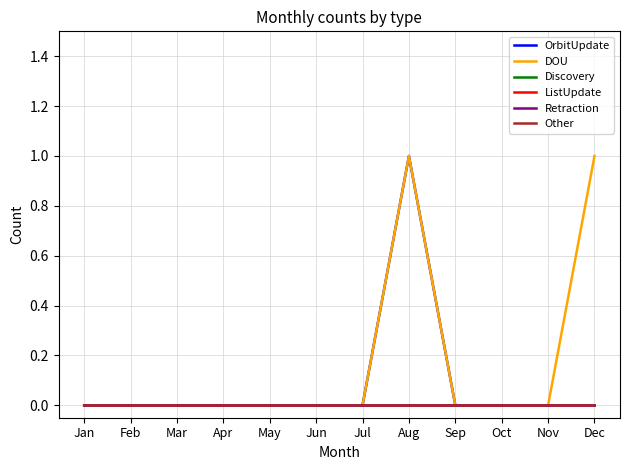

Rank the series at Jul from lowest to highest value.

OrbitUpdate, DOU, Discovery, ListUpdate, Retraction, Other